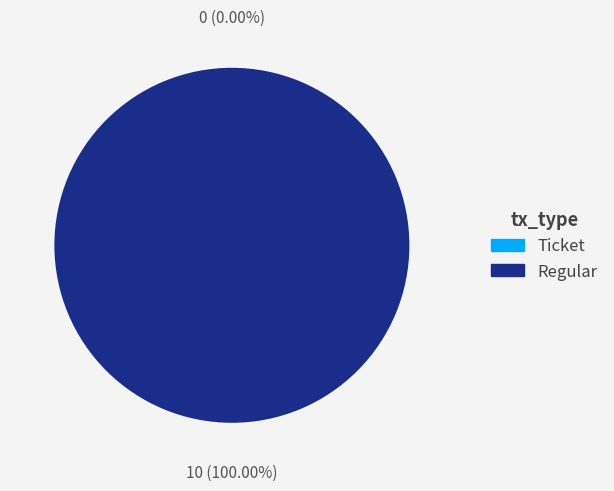

Count the number of slices in the pie.

2